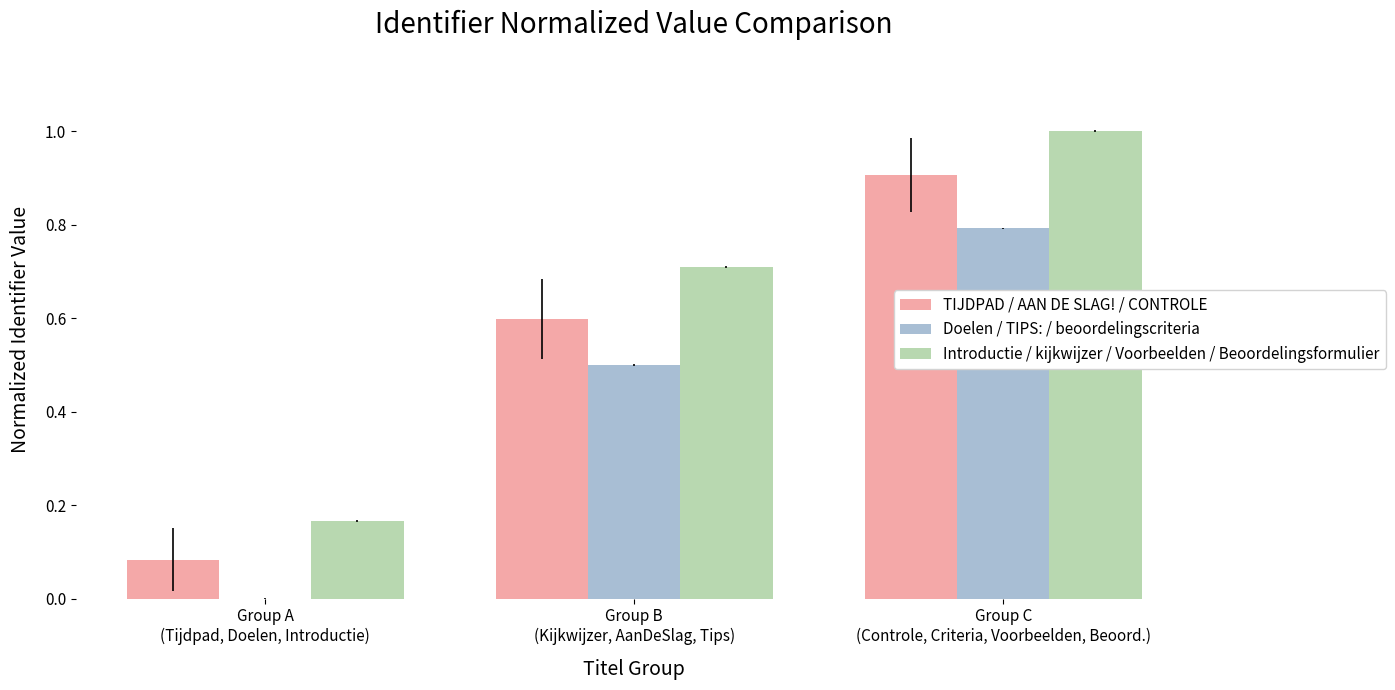

What is the sum of all TIJDPAD / AAN DE SLAG! / CONTROLE values?

1.6